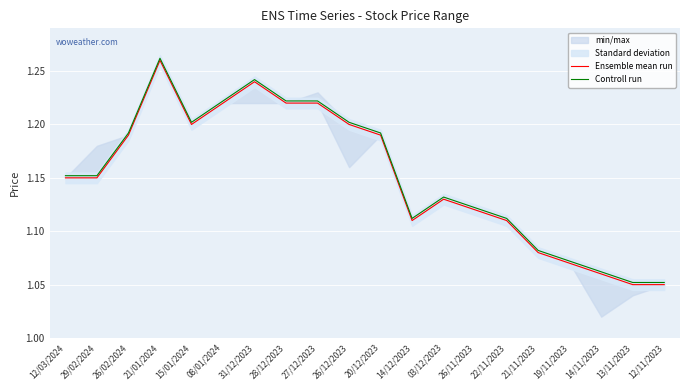

Where is Controll run nearest to the value 1?

13/11/2023